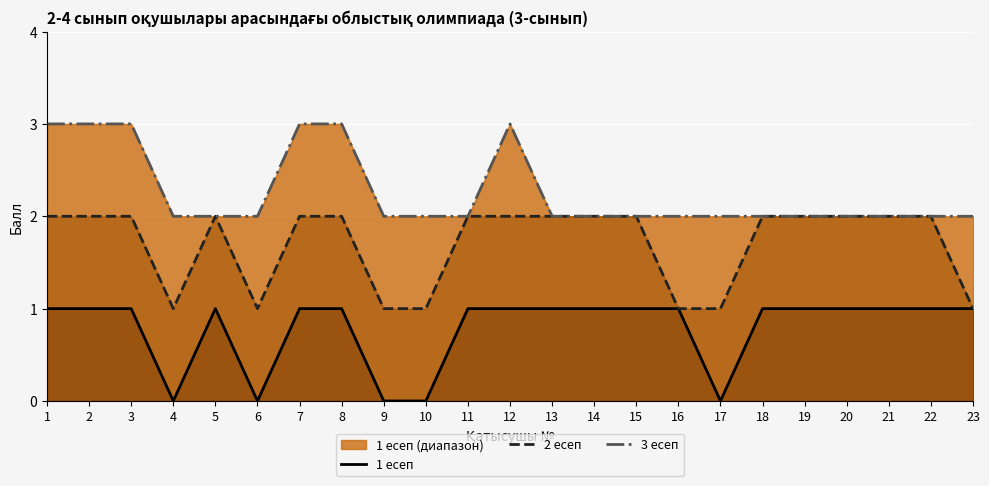

Reading right to left, what are all the values shown in this chart?

1 есеп: 23=1	22=1	21=1	20=1	19=1	18=1	17=0	16=1	15=1	14=1	13=1	12=1	11=1	10=0	9=0	8=1	7=1	6=0	5=1	4=0	3=1	2=1	1=1
2 есеп: 23=1	22=2	21=2	20=2	19=2	18=2	17=1	16=1	15=2	14=2	13=2	12=2	11=2	10=1	9=1	8=2	7=2	6=1	5=2	4=1	3=2	2=2	1=2
3 есеп: 23=2	22=2	21=2	20=2	19=2	18=2	17=2	16=2	15=2	14=2	13=2	12=3	11=2	10=2	9=2	8=3	7=3	6=2	5=2	4=2	3=3	2=3	1=3